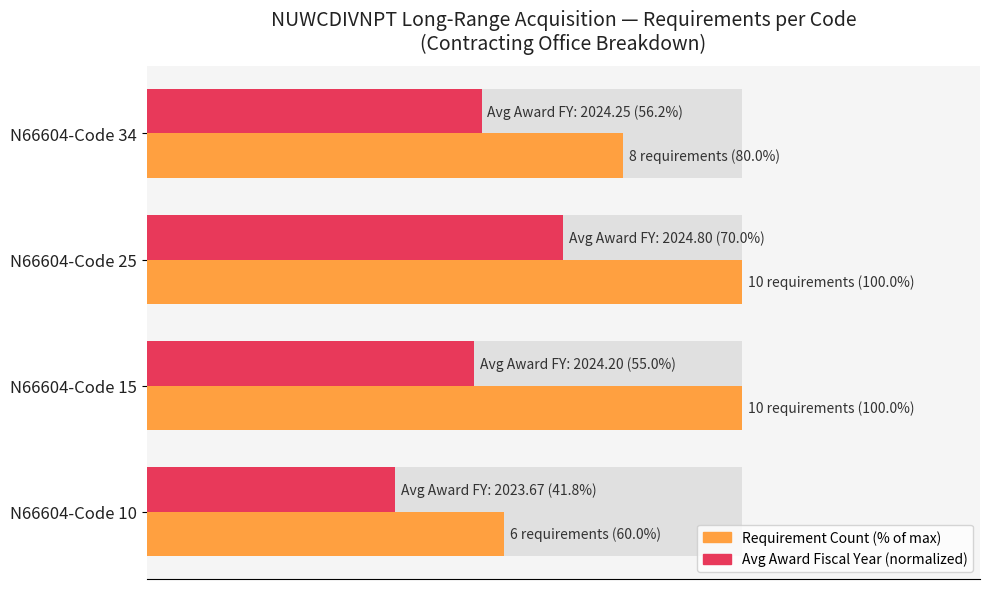

Is it true that Requirement Count (% of max) equals 39.6 at N66604-Code 10?

False